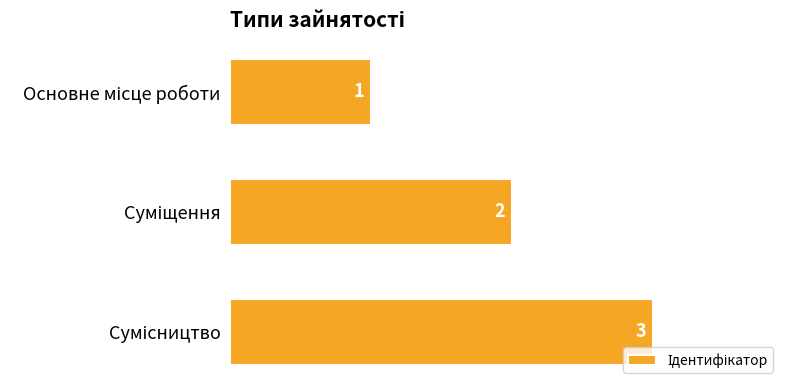

What is the value of the 1st bar from the top?

1